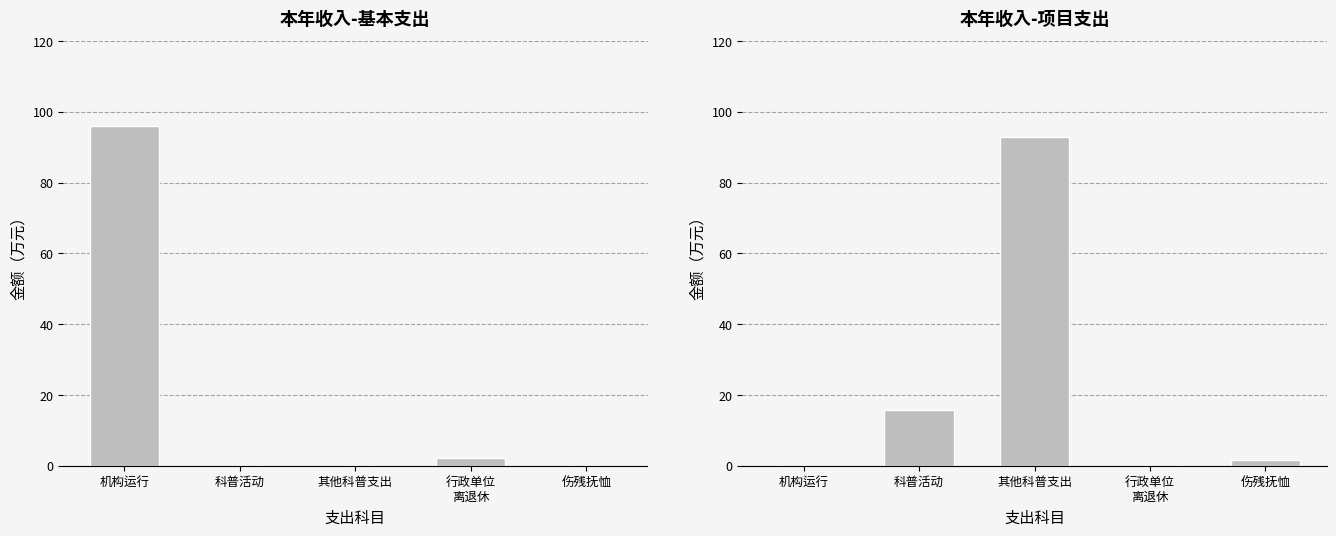

Is the value of 基本支出 at 其他科普支出 greater than the value of 项目支出 at 行政单位
离退休?

No